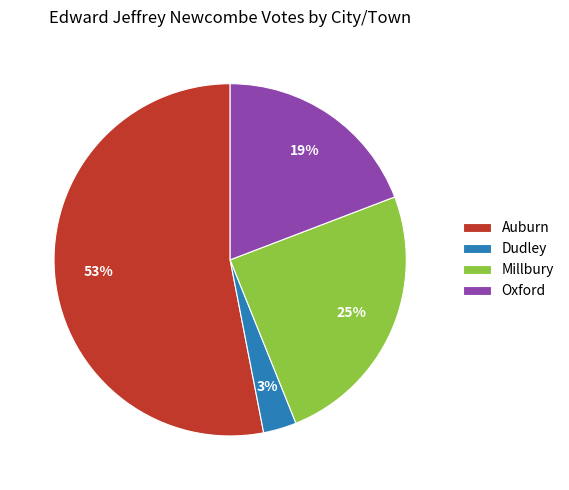

Rank the categories by value from lowest to highest.

Dudley, Oxford, Millbury, Auburn